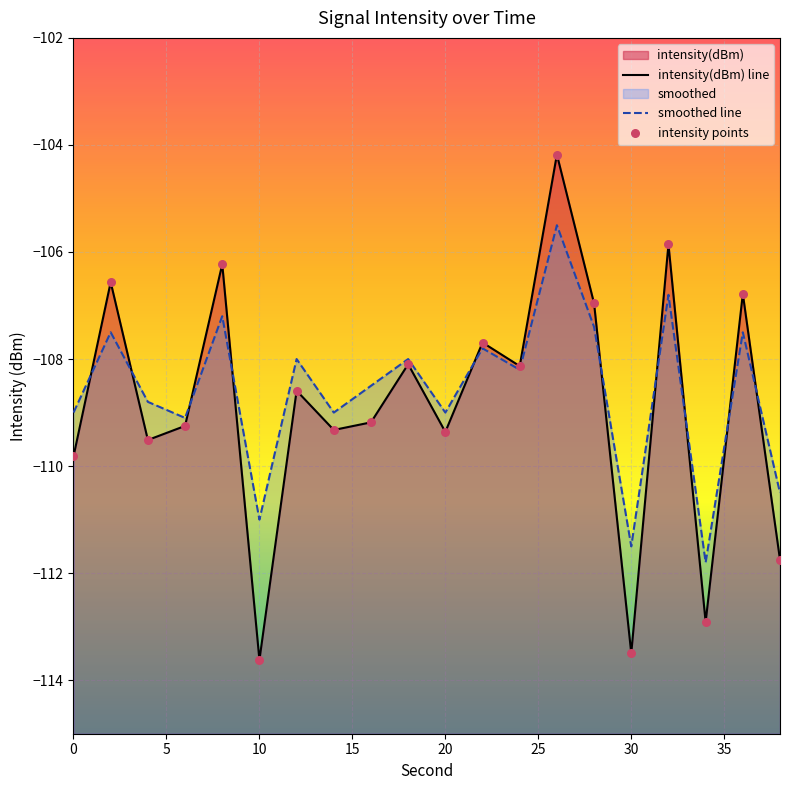

Which series contains the highest Y value?

intensity(dBm)